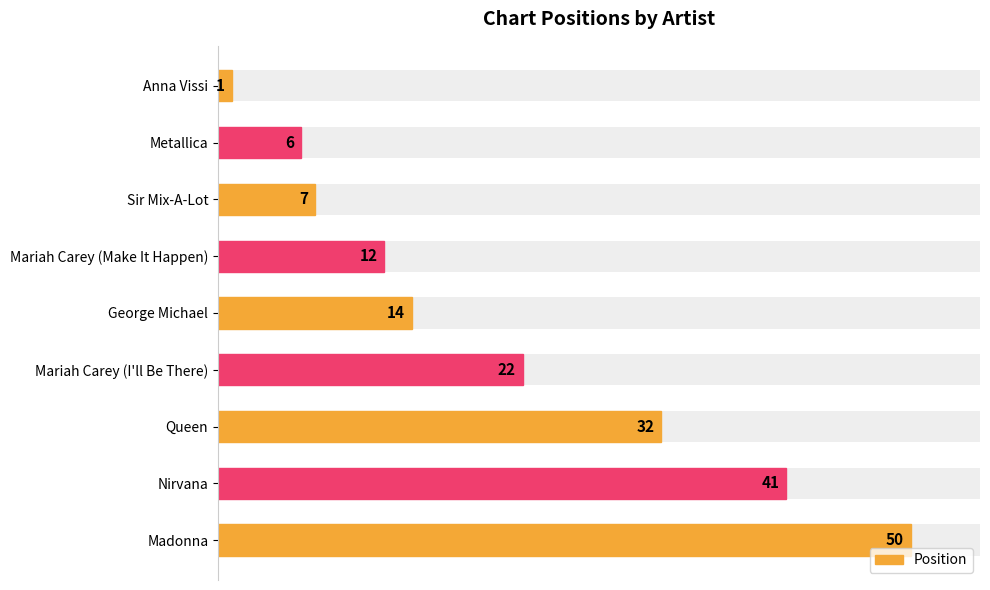

How many values are below 14?

4